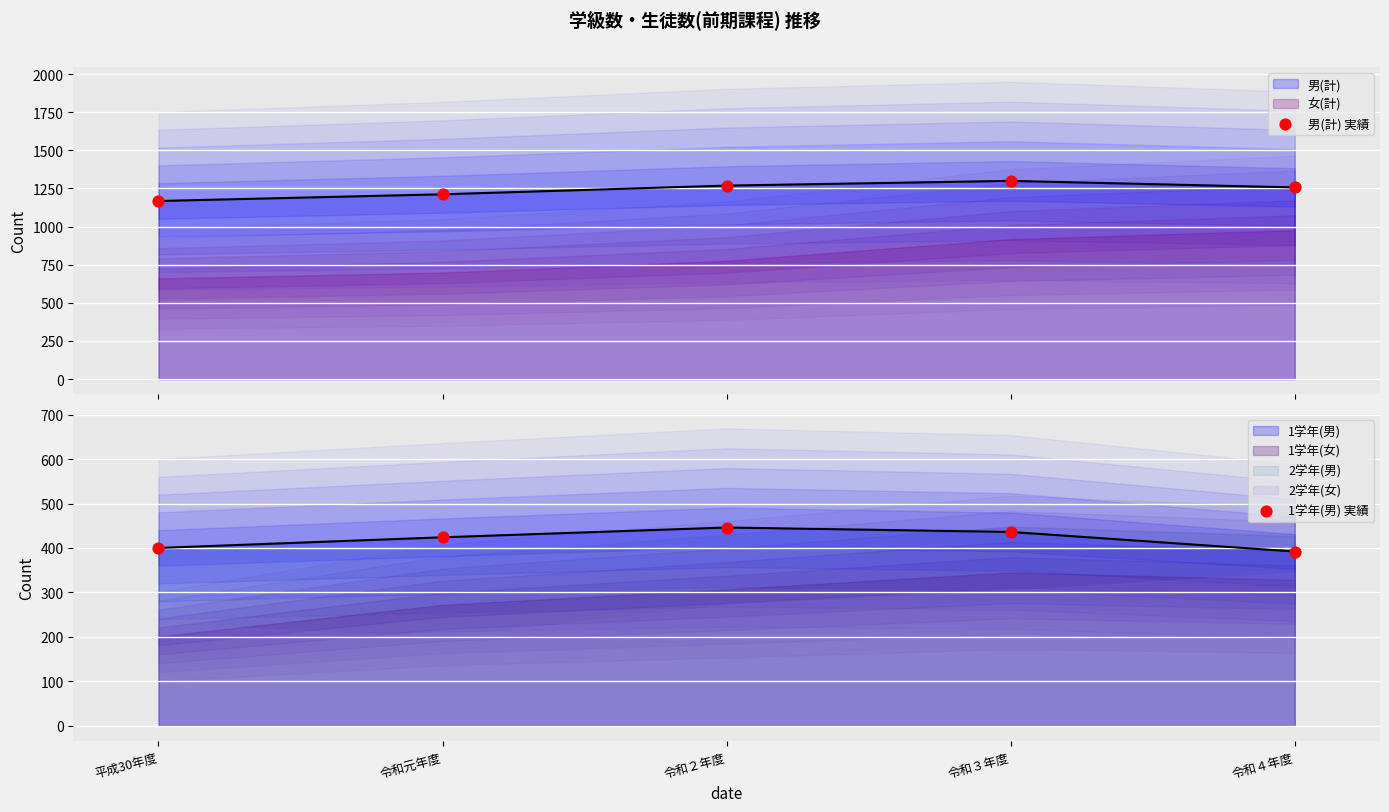

What is the total value across all series at 令和４年度?

1649